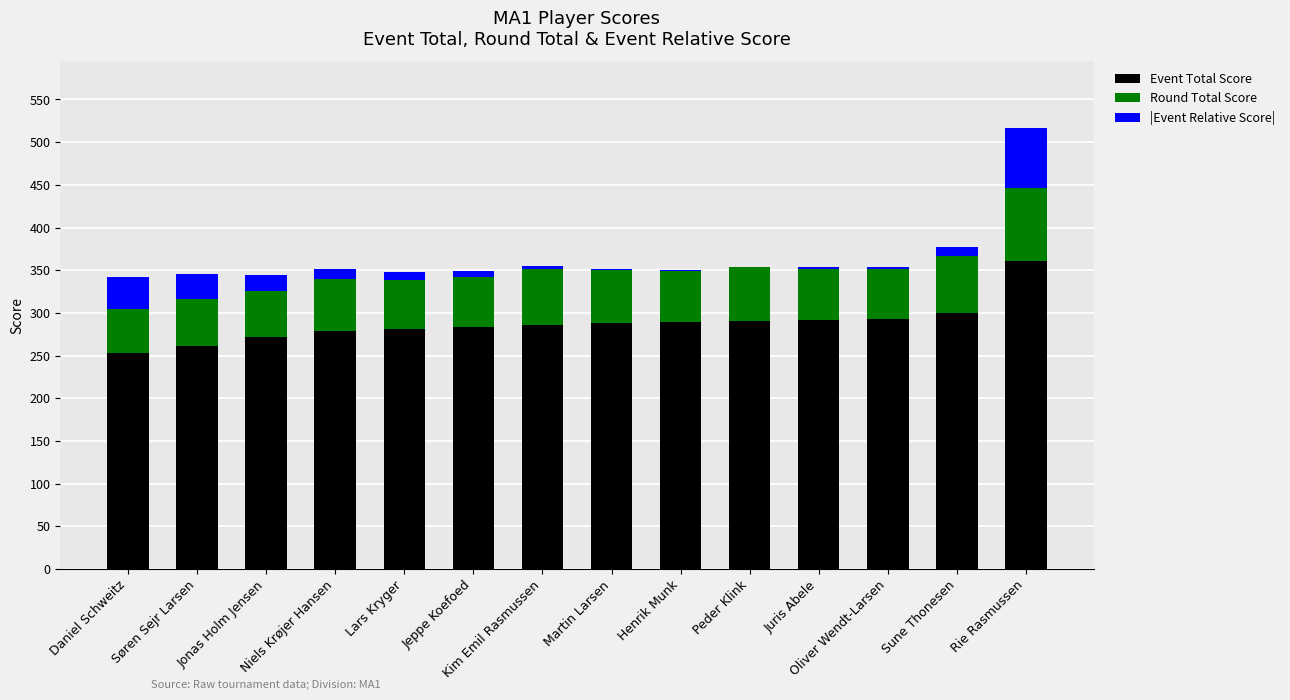

What is the sum of all Event Total Score values?

4028